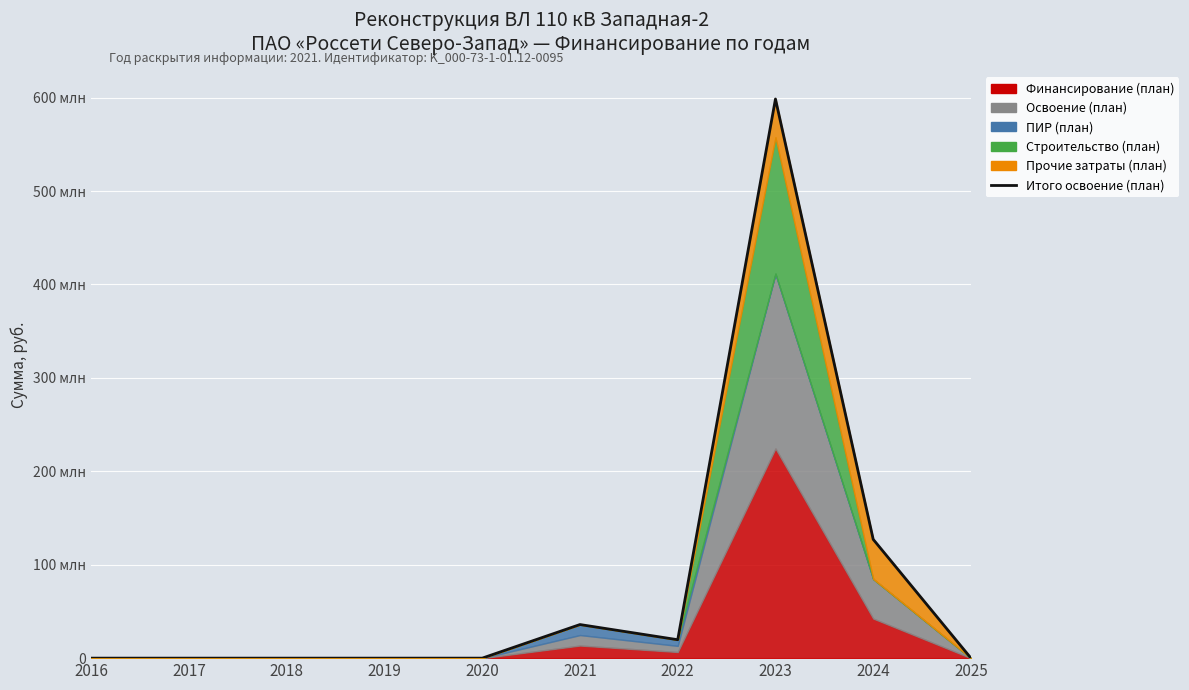

What is the sum of all values?

781439743